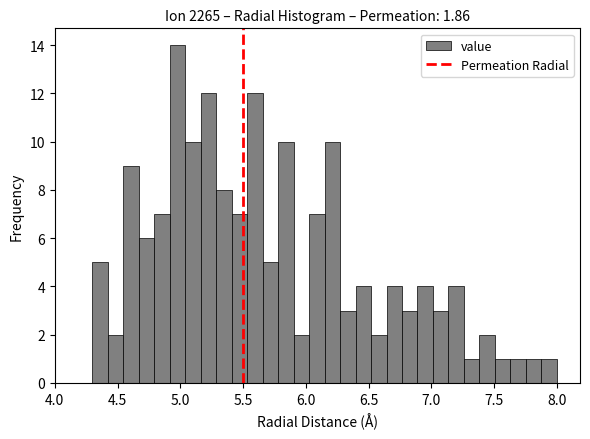

Around what value on the x-axis is the tallest bar? Give the approximate position of its centre, as read against the axis.

5.00